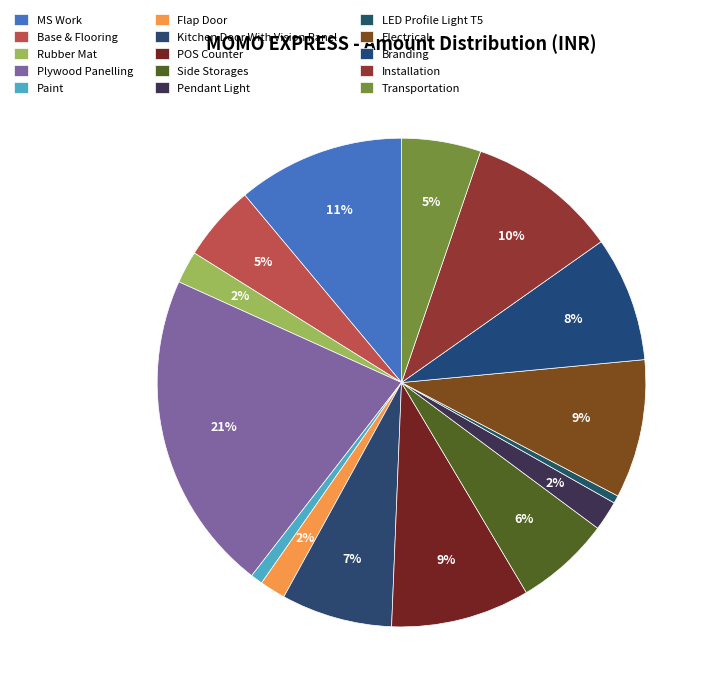

True or false: Pendant Light accounts for 2% of the total.

True